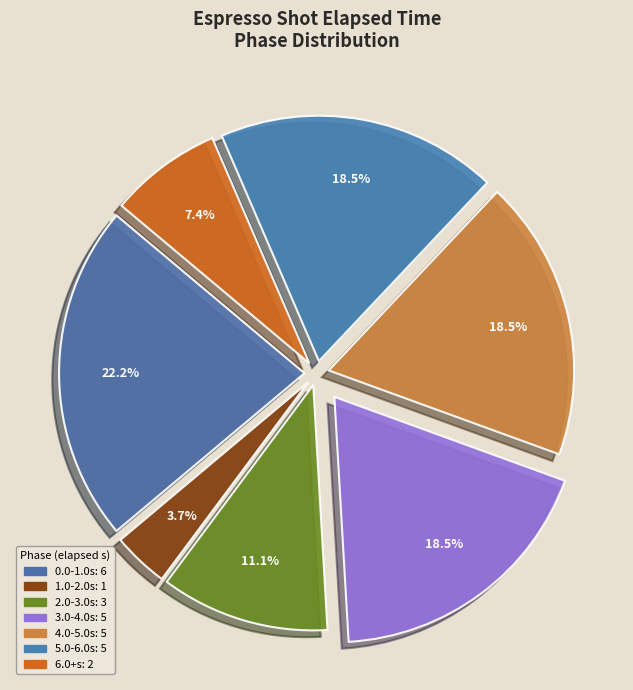

How many segments does this pie chart have?

7